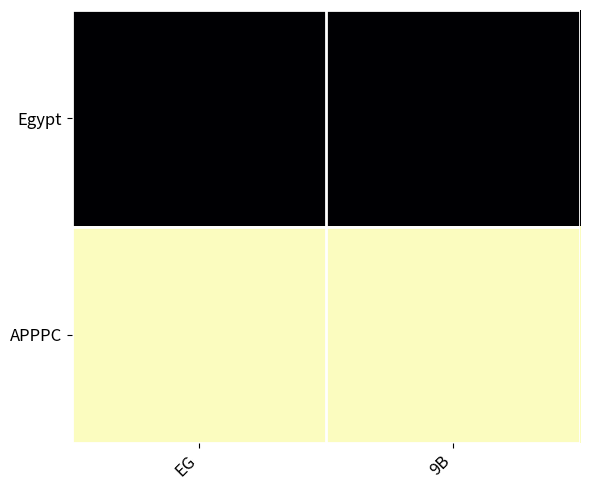

At 9B, list the series in order from smallest to largest.

APPPC, Egypt